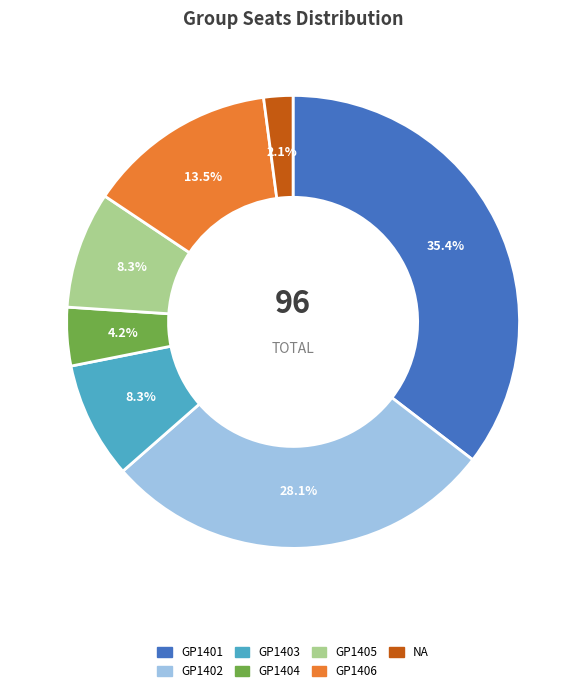

The GP1401 slice represents 35% of the pie. True or false?

True